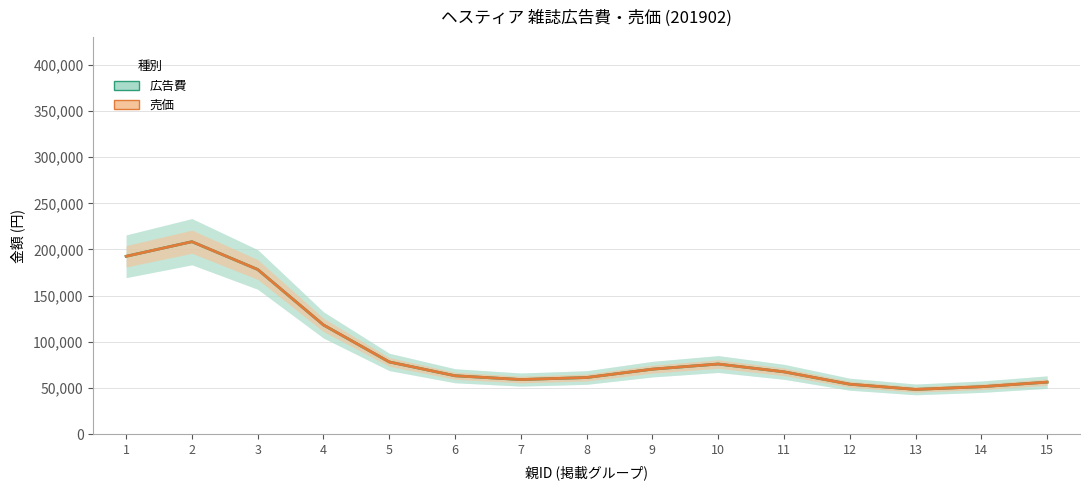

In 広告費, how many points are lower than both neighbors (excluding endpoints)?

2